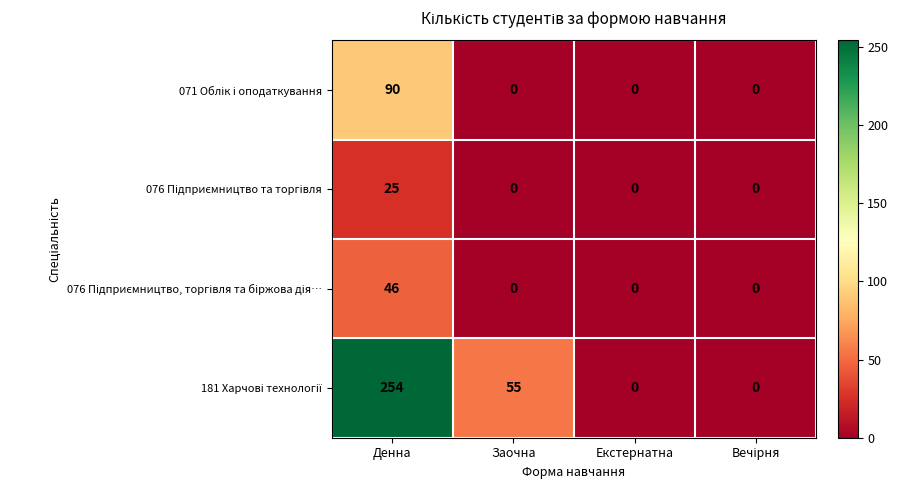

What is the greatest value displayed?

254